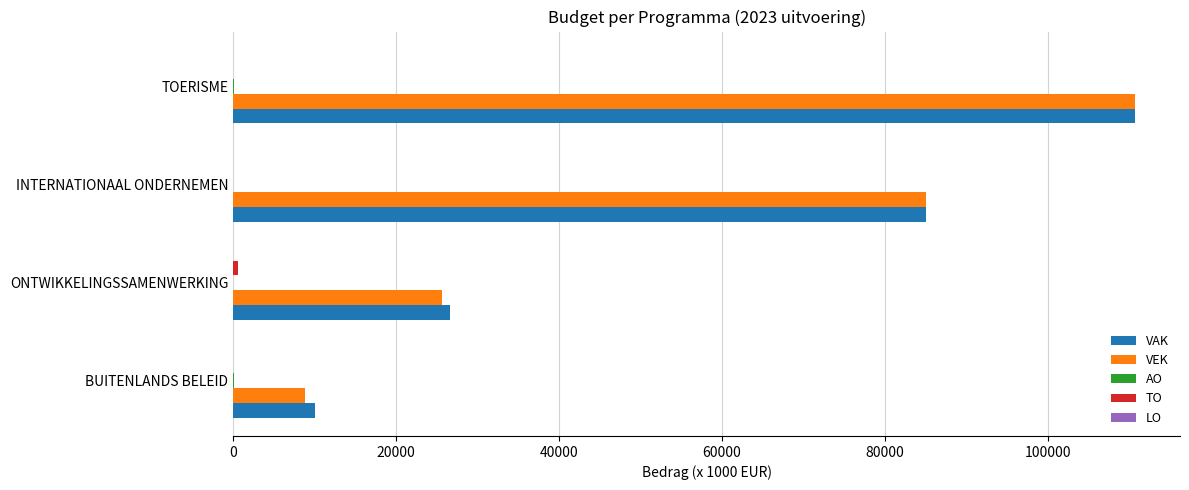

What is the sum of all VEK values?

230181